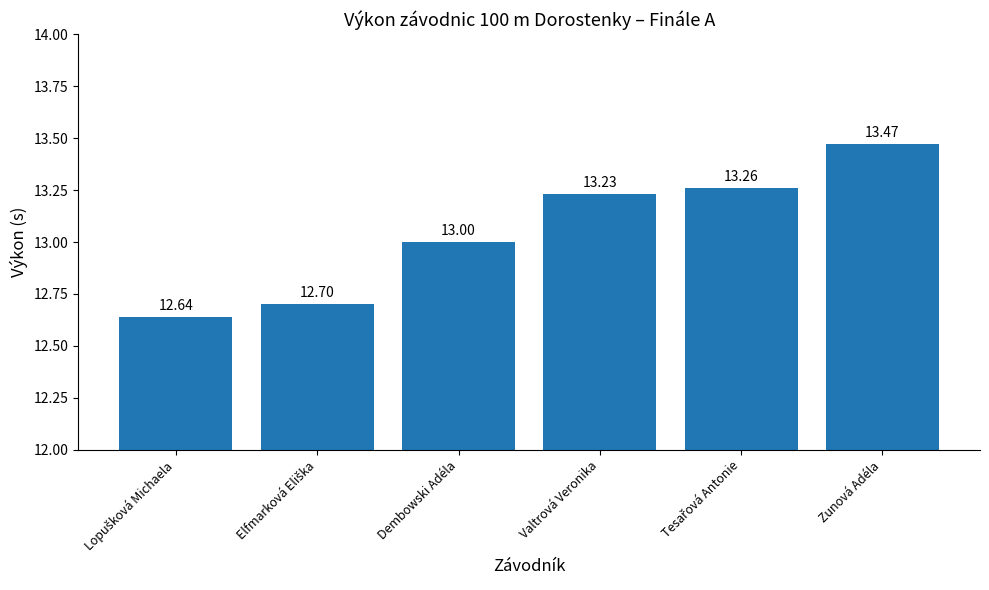

What is the label of the 6th bar from the left?

Zunová Adéla